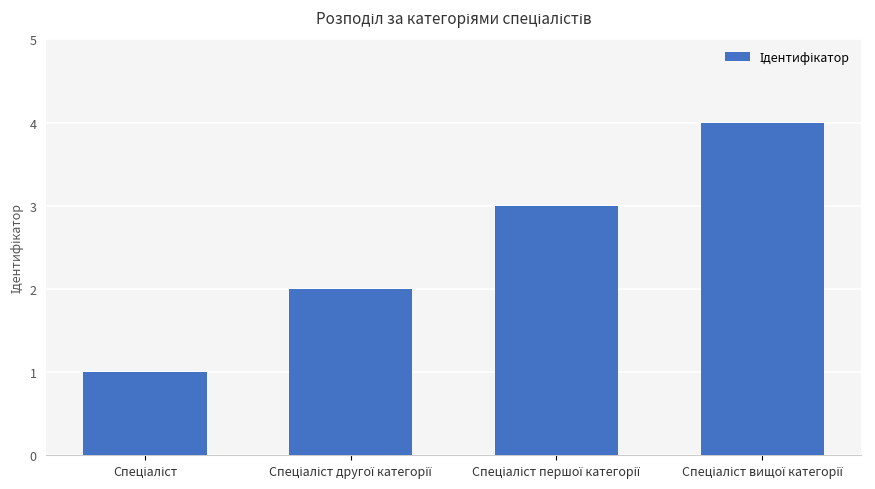

What is the sum of all values?

10